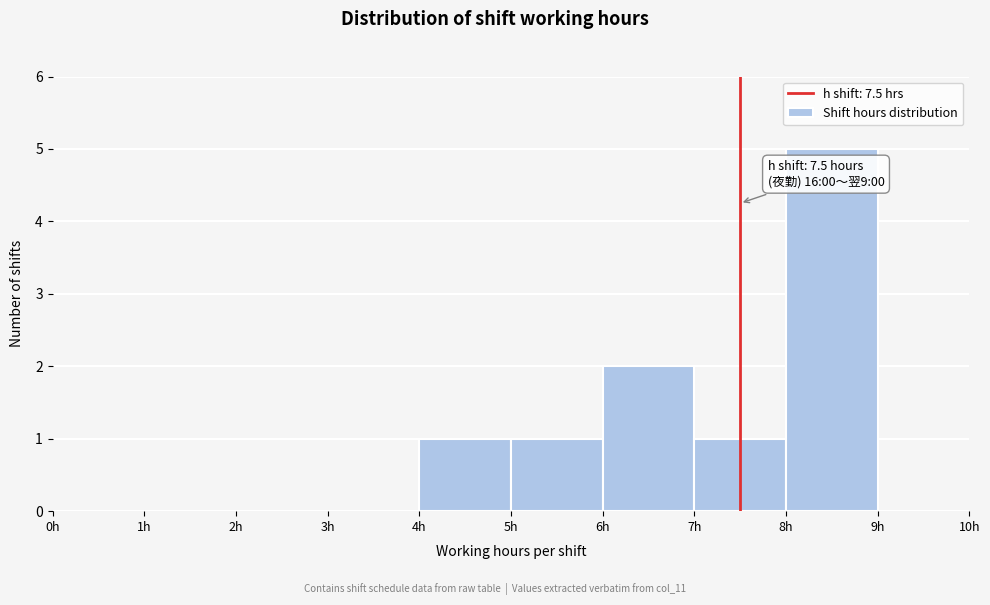

Which range on the x-axis has the tallest bar?

8 to 9